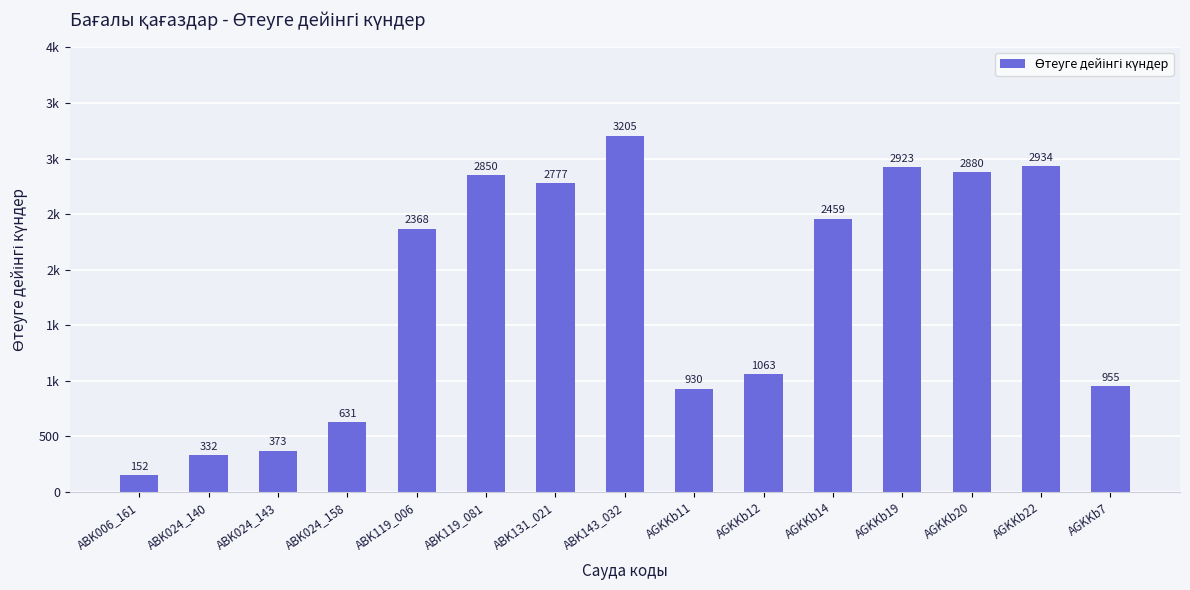

Does the chart contain any negative values?

No